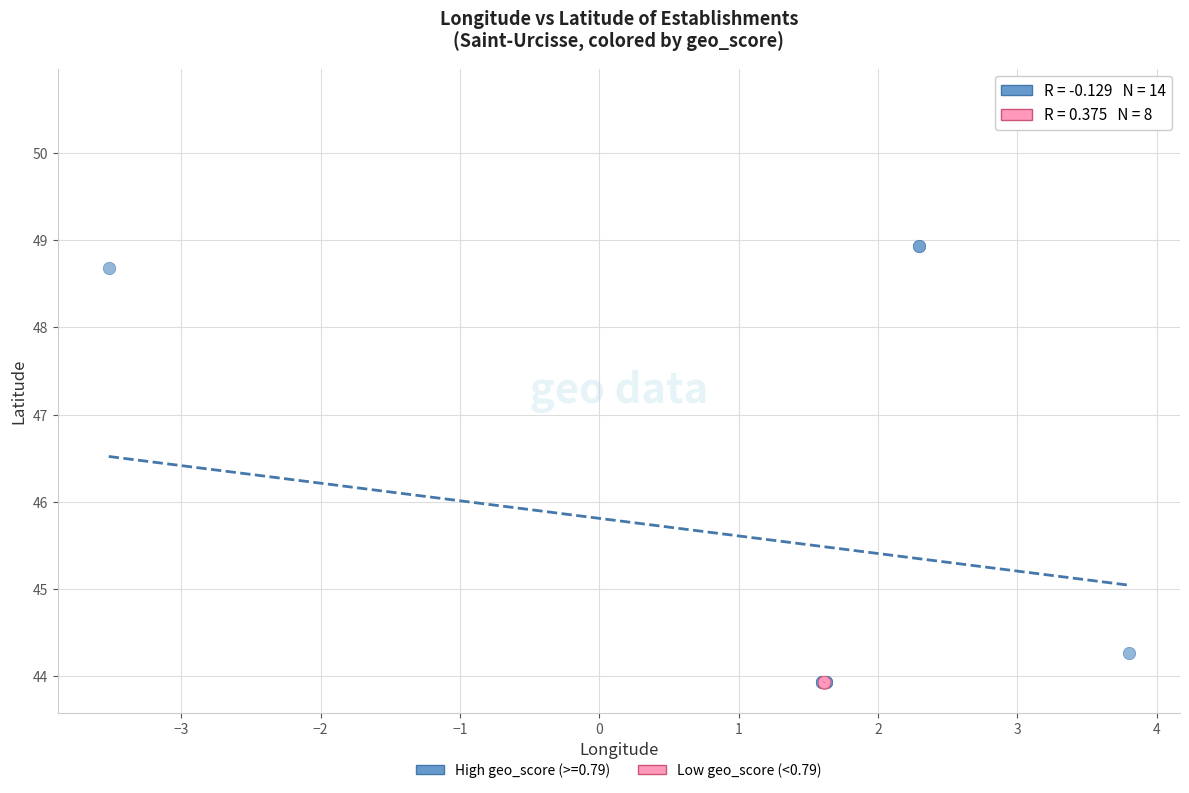

Which series reaches the maximum Y coordinate?

High geo_score (>=0.79)